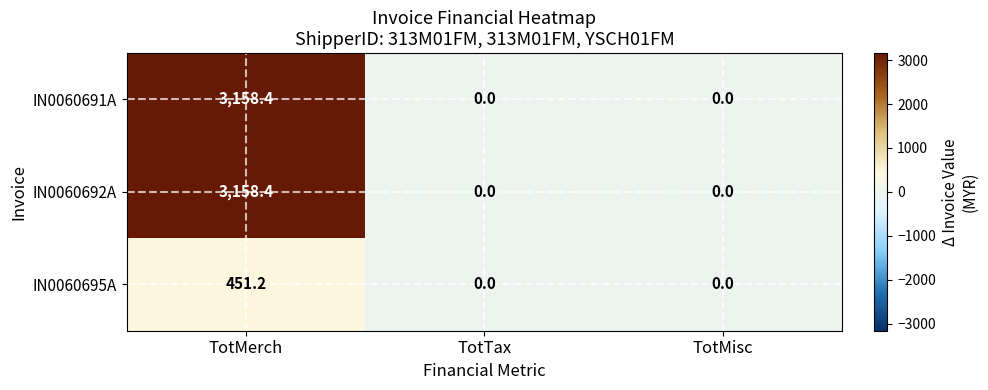

Which label corresponds to the largest value in the chart?

TotMerch